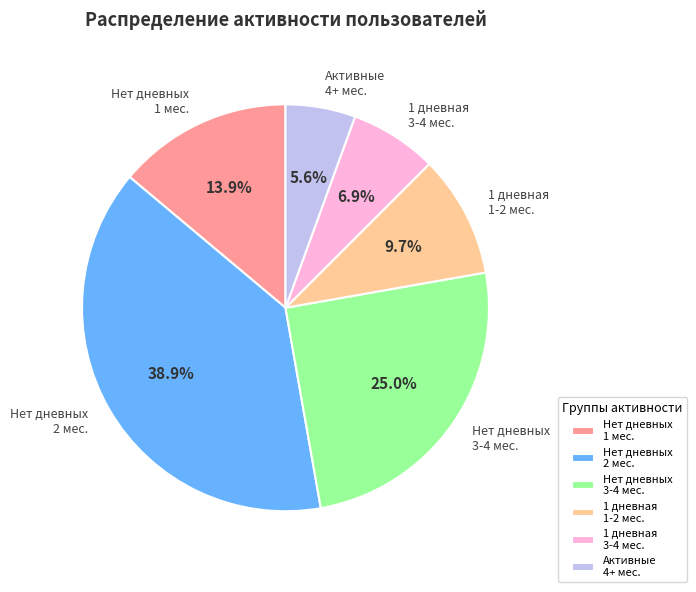

What is the largest slice in the pie chart?

Нет дневных 2 мес.